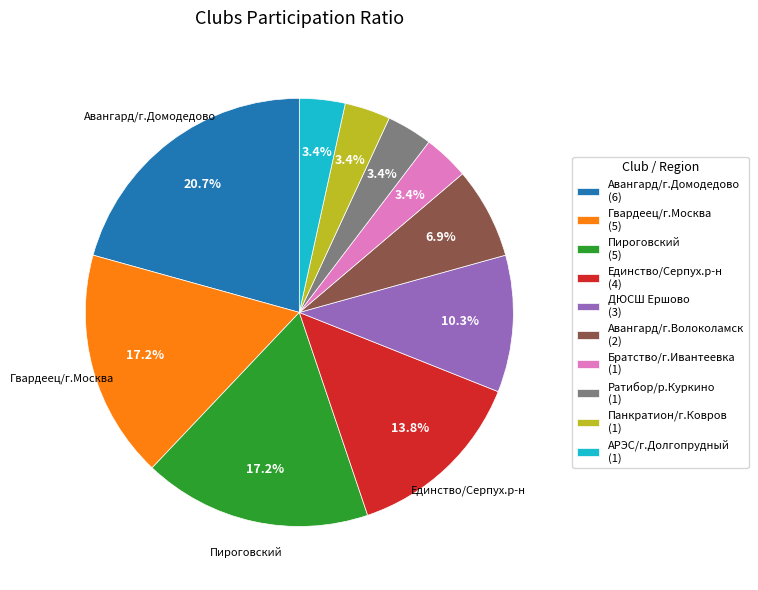

Is it true that Авангард/г.Домодедово is 21% of the pie?

True